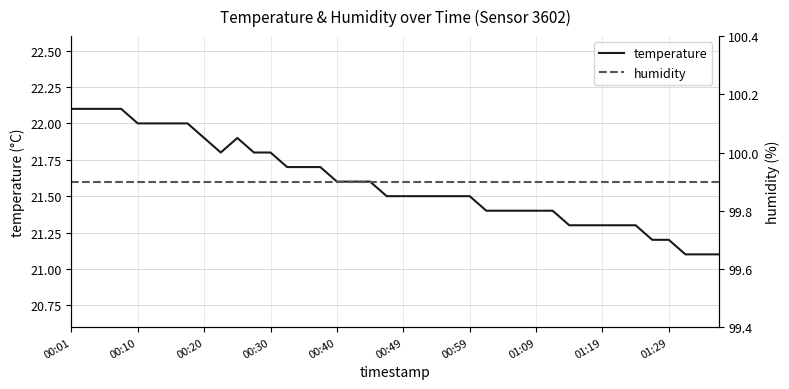

What is the minimum value for temperature?

21.1